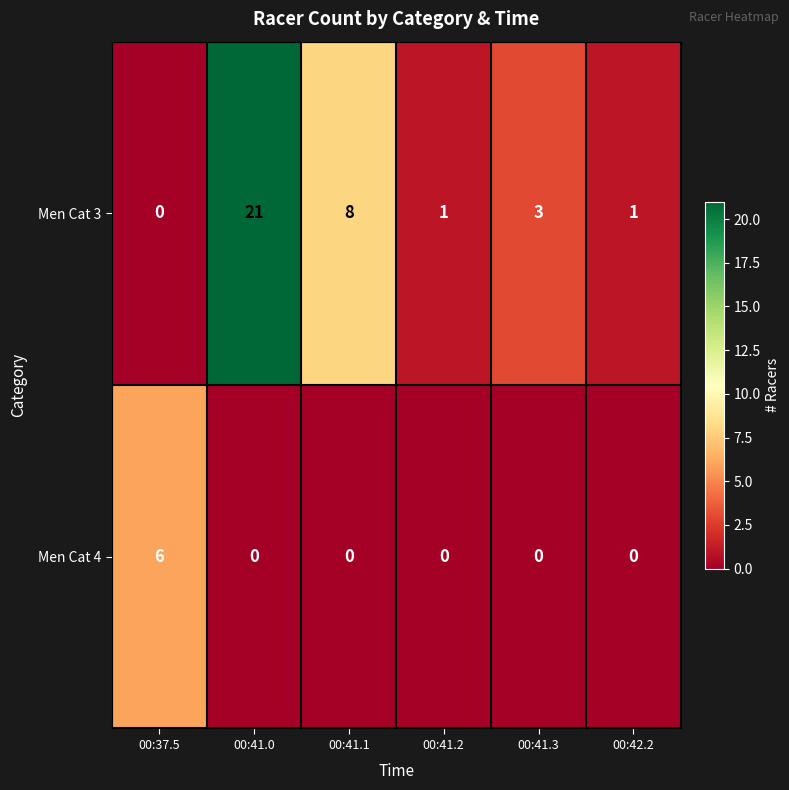

Rank the series by their average value, from lowest to highest.

Men Cat 4, Men Cat 3